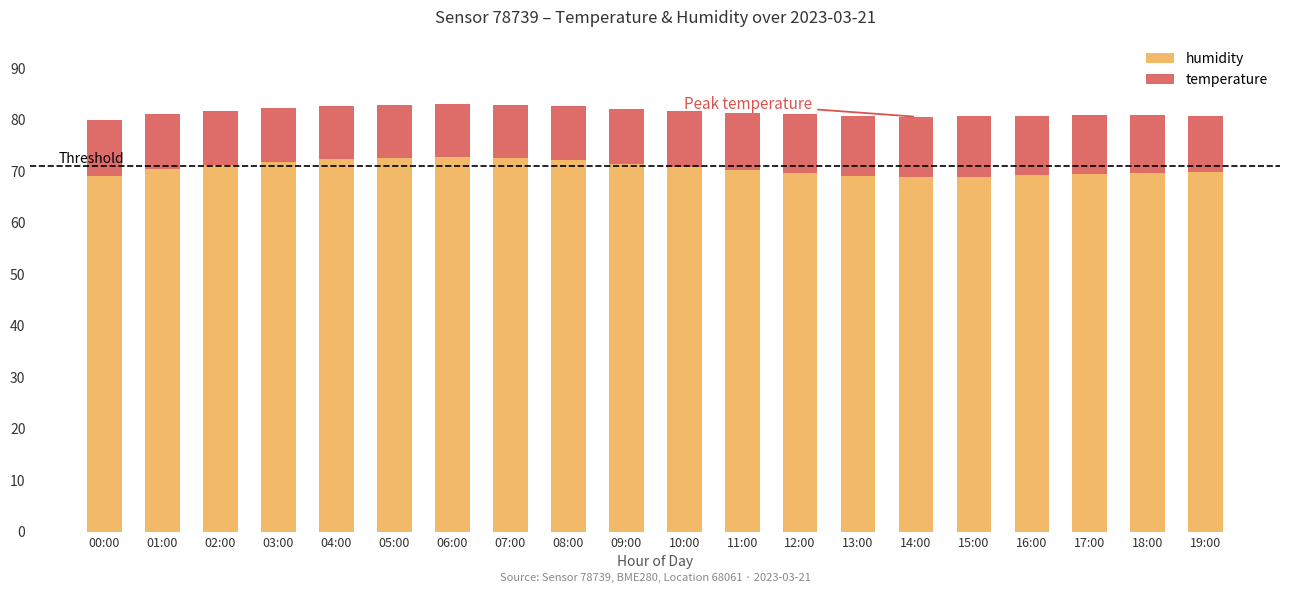

What is the average value of the humidity series?

70.6